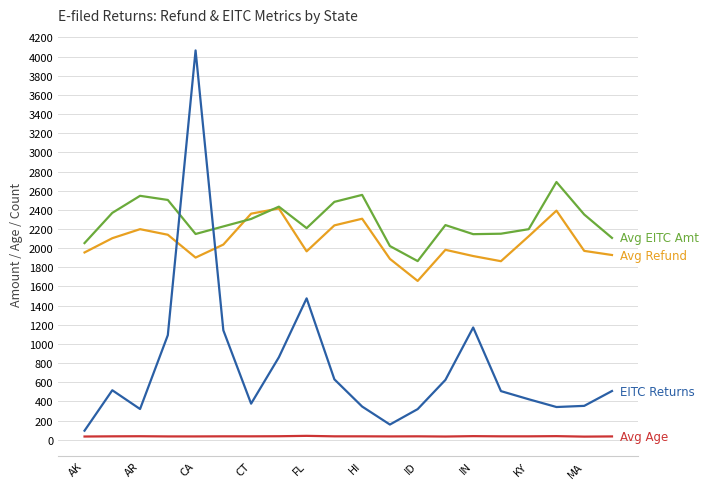

What is the greatest value displayed?

4064.0